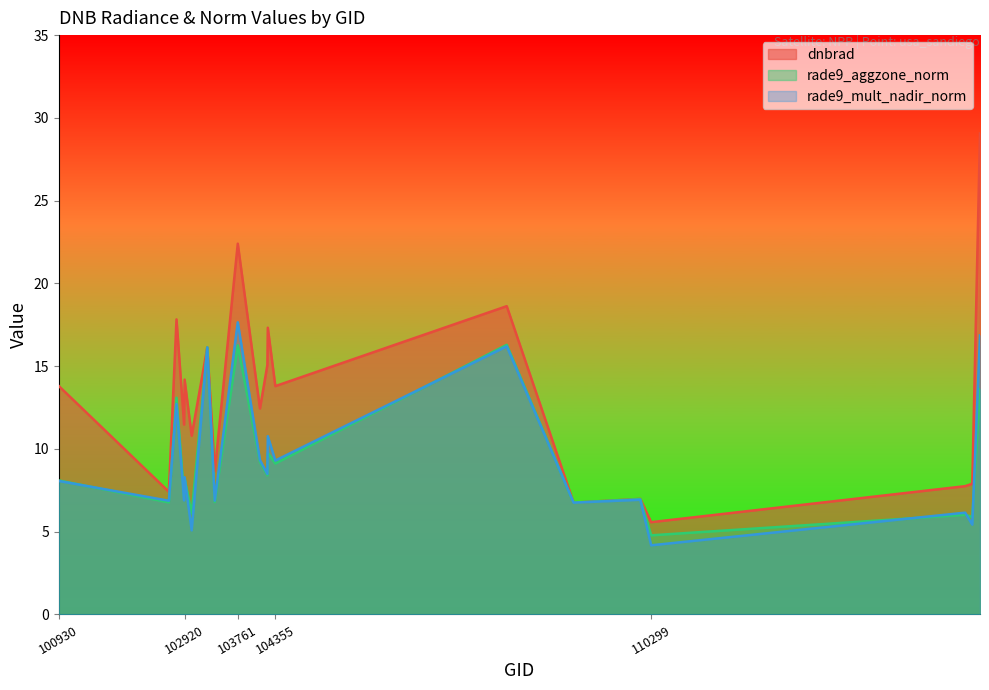

At which label does rade9_mult_nadir_norm first exceed 8?

100930